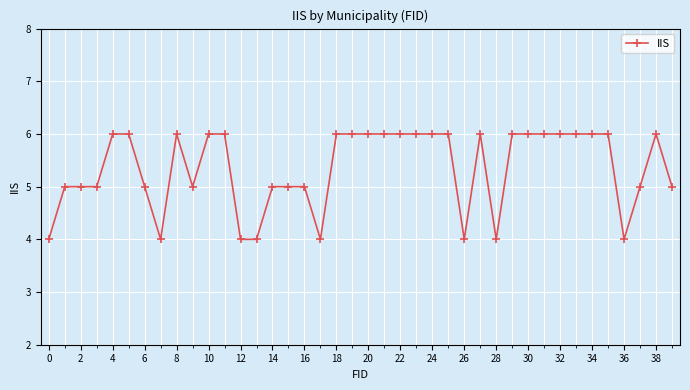

True or false: there are more than 0 points higher than both neighbors.

True